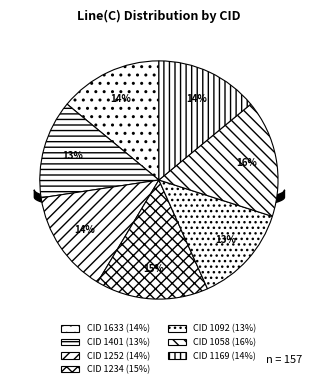

Count the number of slices in the pie.

7